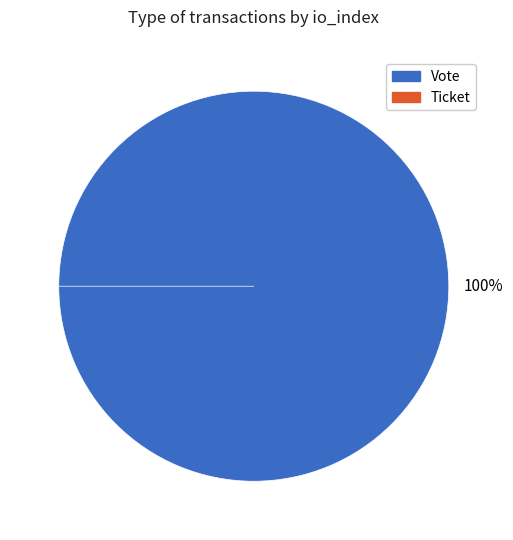

To the nearest percent, what is the average slice percentage?

50%